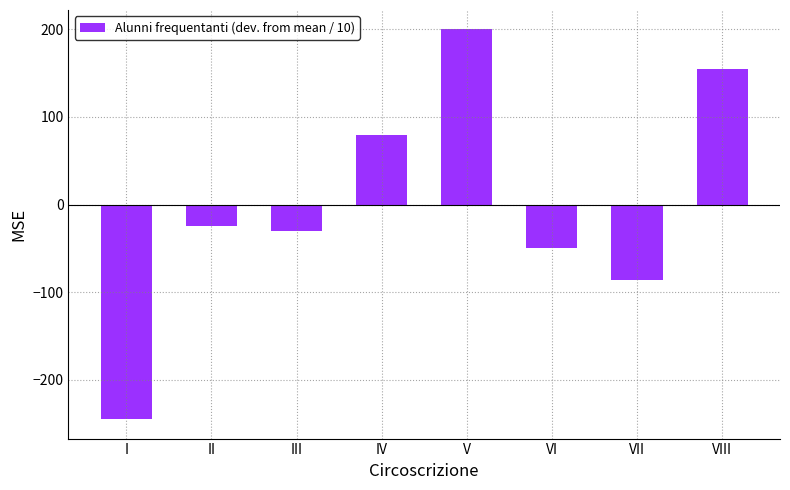

What is the sum of the values at VI and III?

-79.4